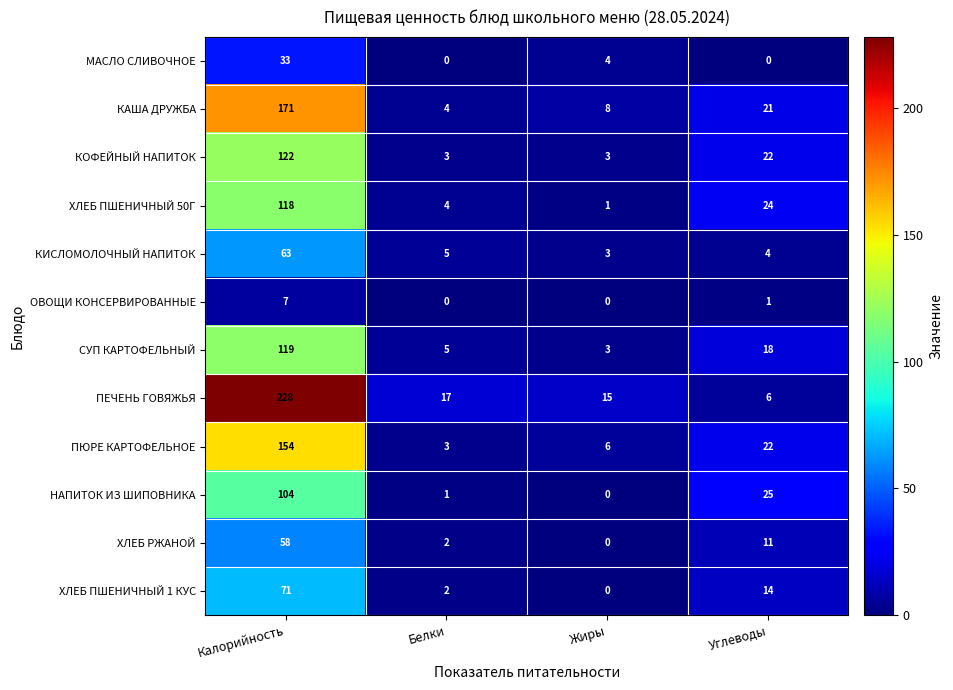

At how many categories does at least one series exceed 3?

4